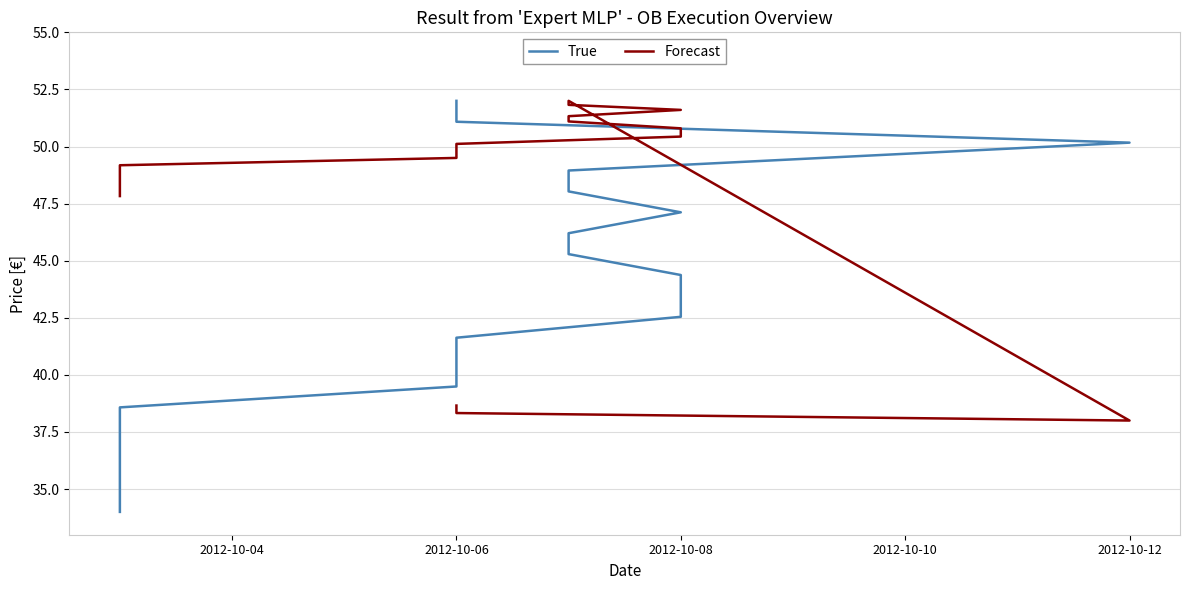

What are all the series names shown in the legend?

True, Forecast